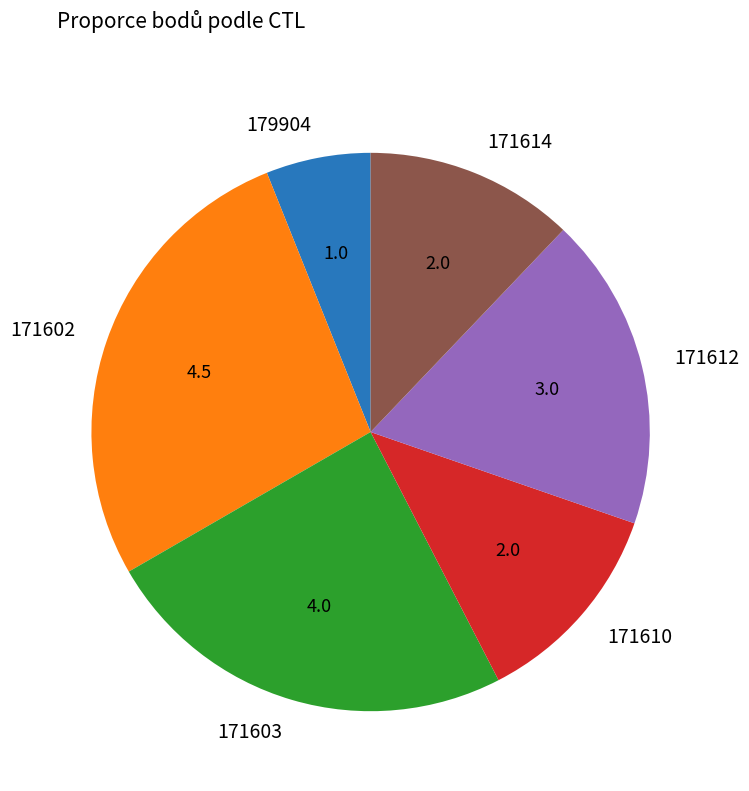

Is there any slice that represents more than half of the pie?

No